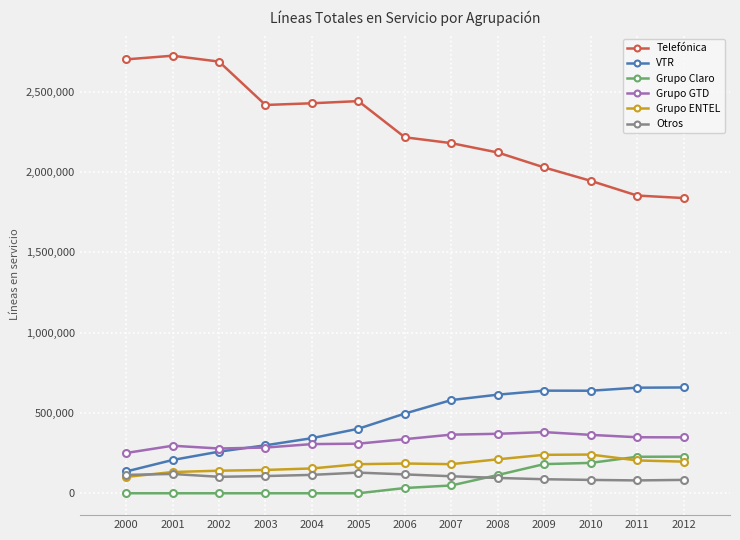

How many lines are shown in the chart?

6